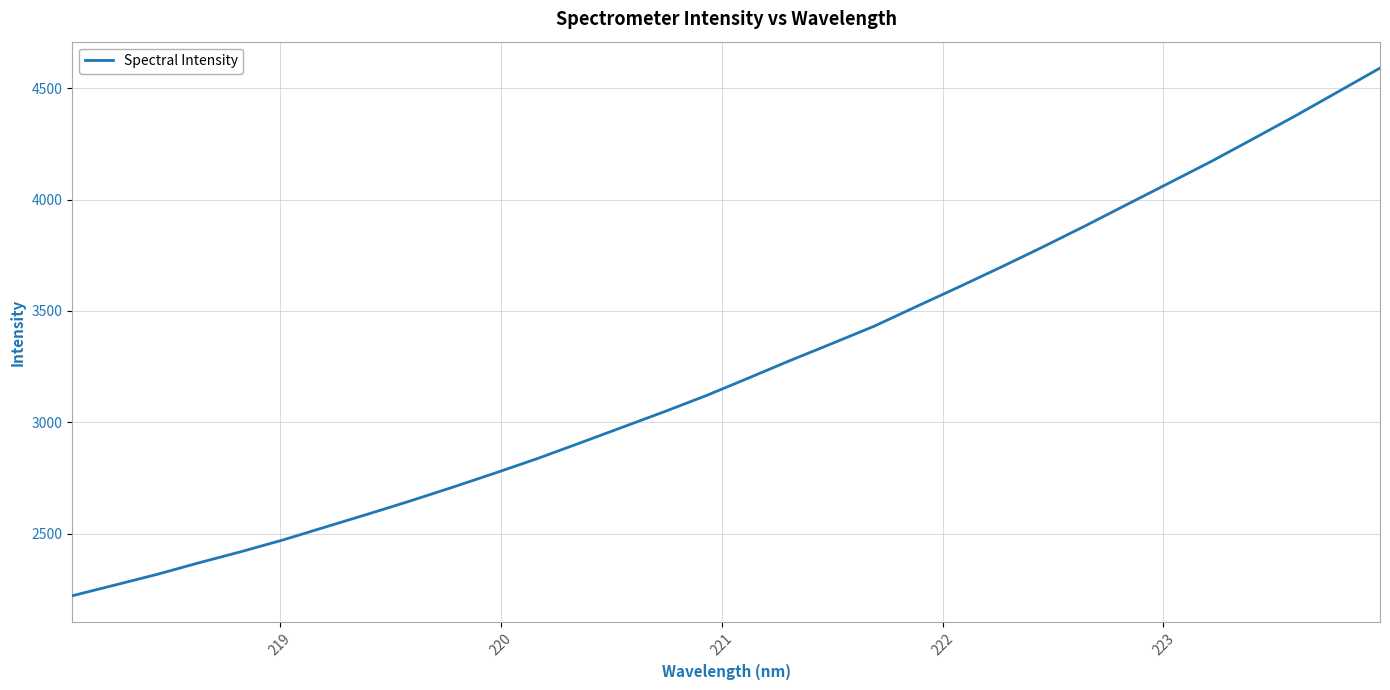

What is the maximum value shown in the chart?

4590.3